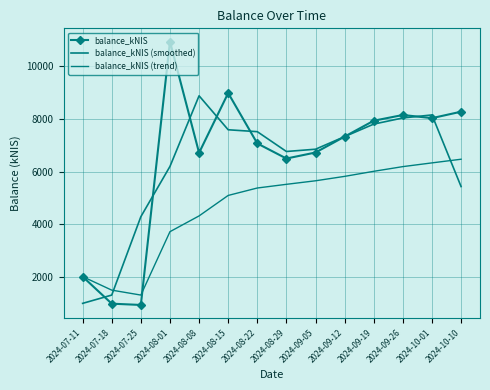

What is the label of the 9th point from the right?

2024-08-15